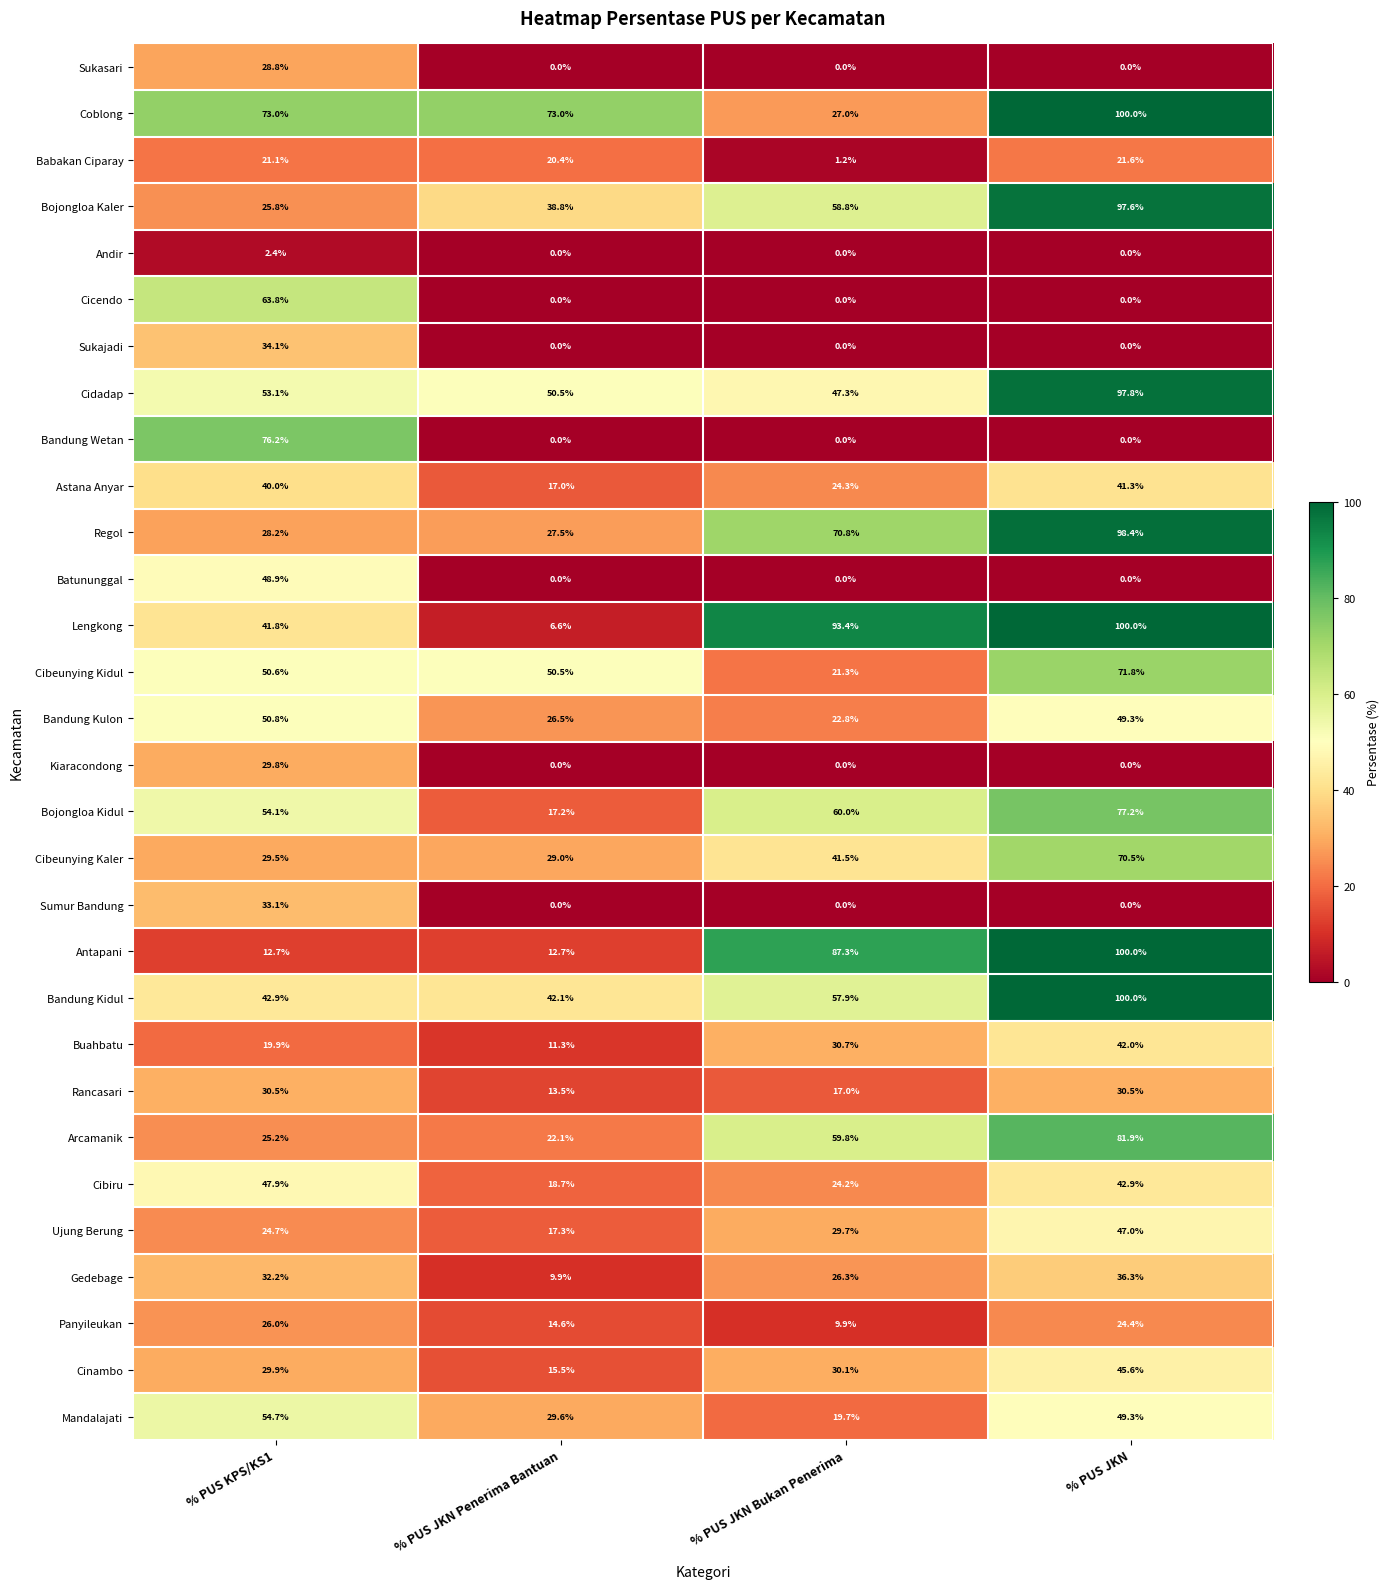

What is the maximum value for Andir?

2.4